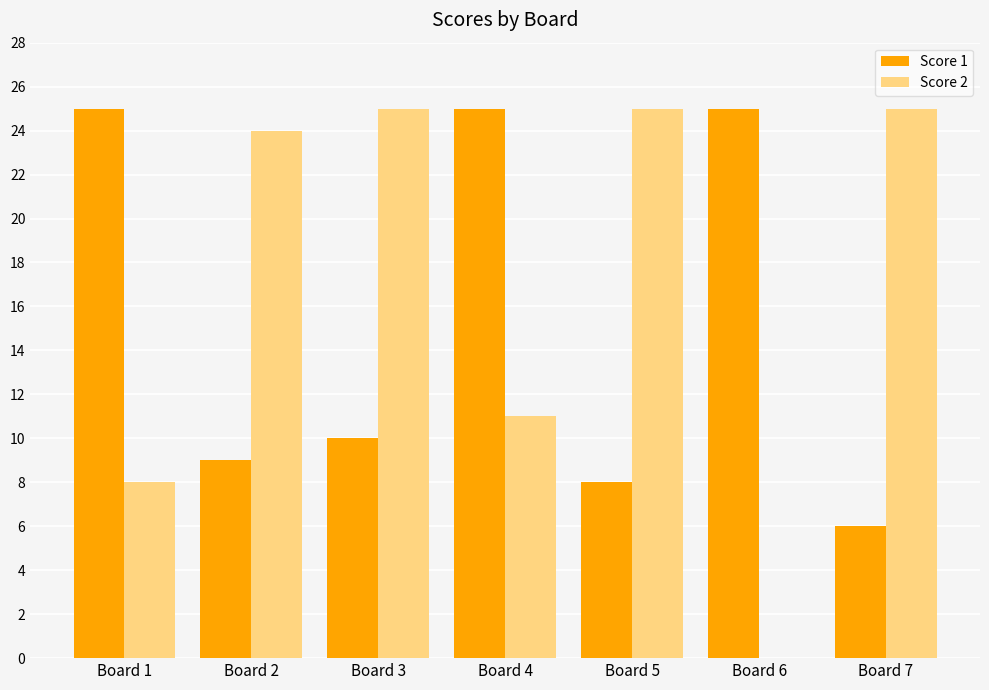

What is the sum of all Score 2 values?

118